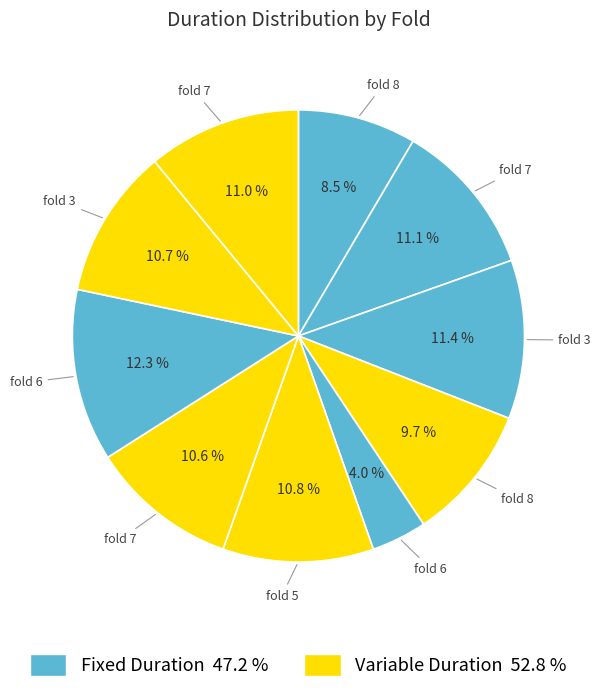

How many segments does this pie chart have?

10